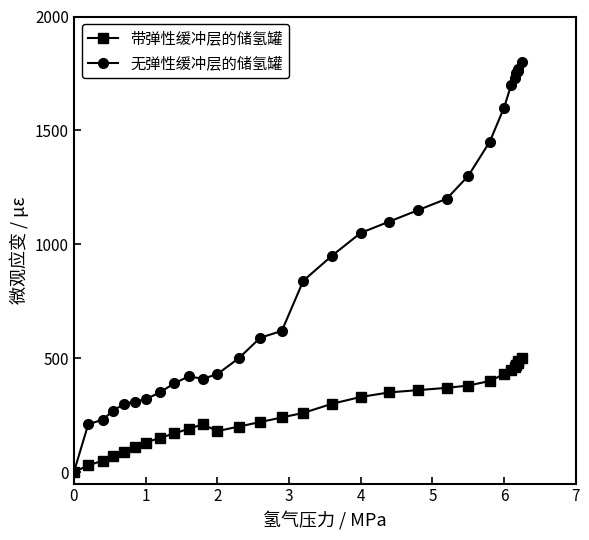

At how many categories does at least one series exceed 1422?

8